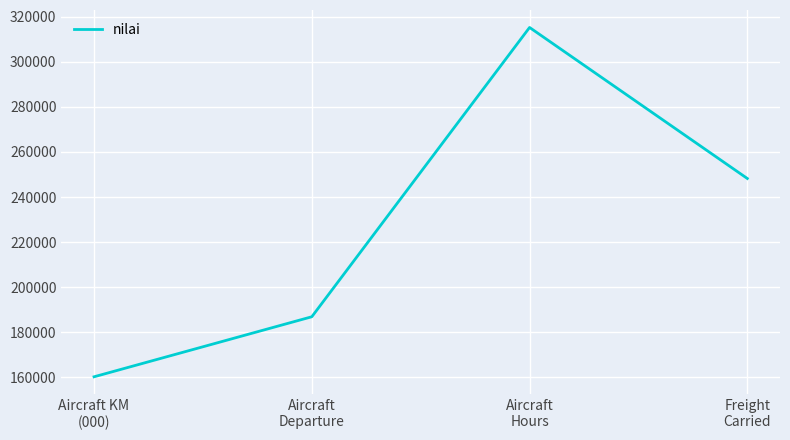

List the labels in order of value, largest first.

Aircraft
Hours, Freight
Carried, Aircraft
Departure, Aircraft KM
(000)